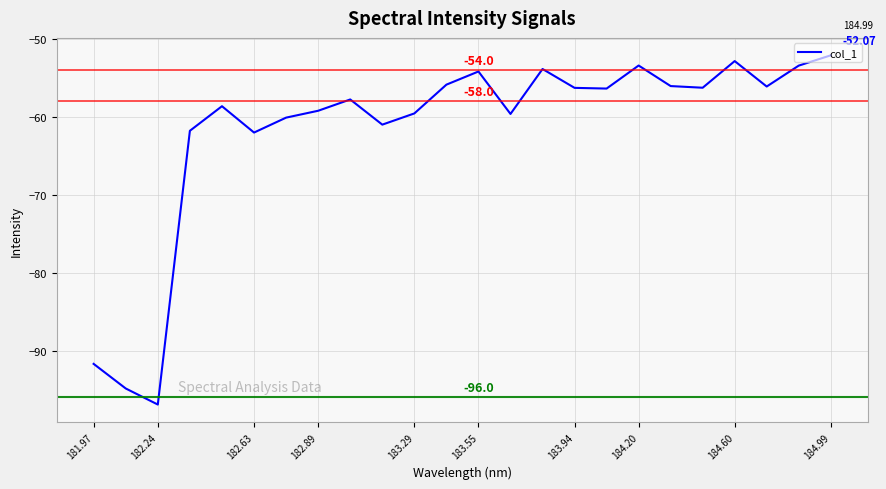

Is this an area chart (filled region under the line)?

No